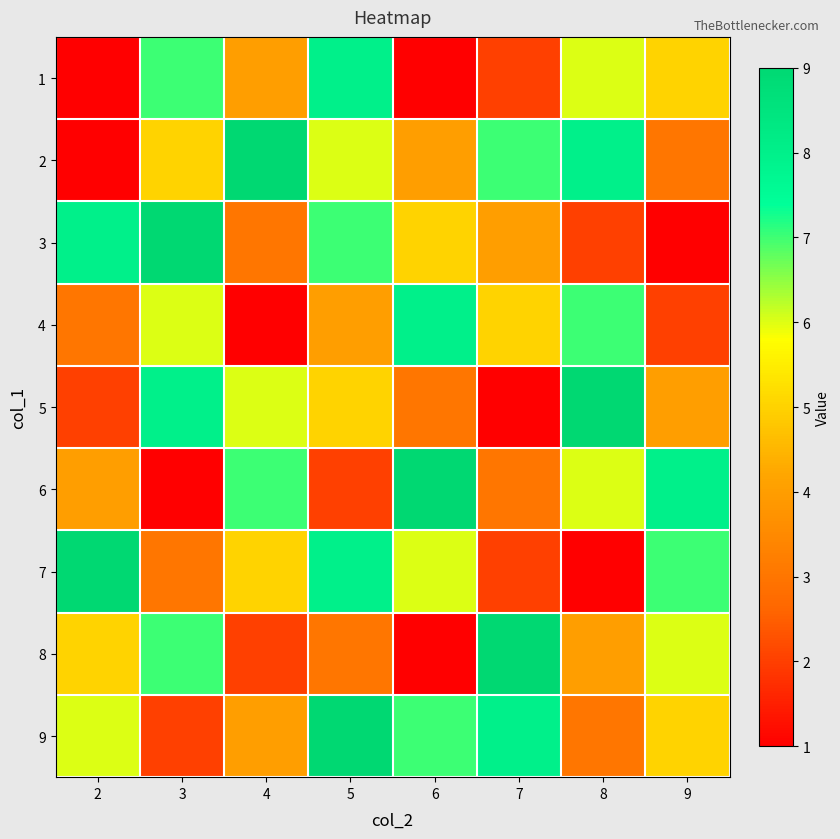

Rank the series by their maximum value, from lowest to highest.

1, 4, 2, 3, 5, 6, 7, 8, 9